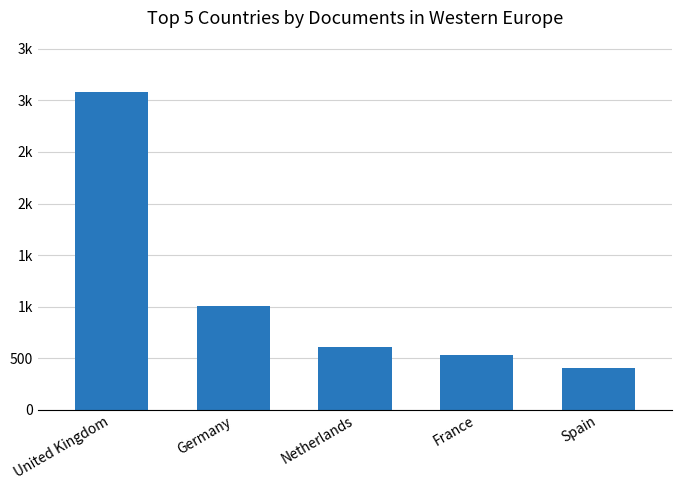

Between United Kingdom and Netherlands, which is larger?

United Kingdom